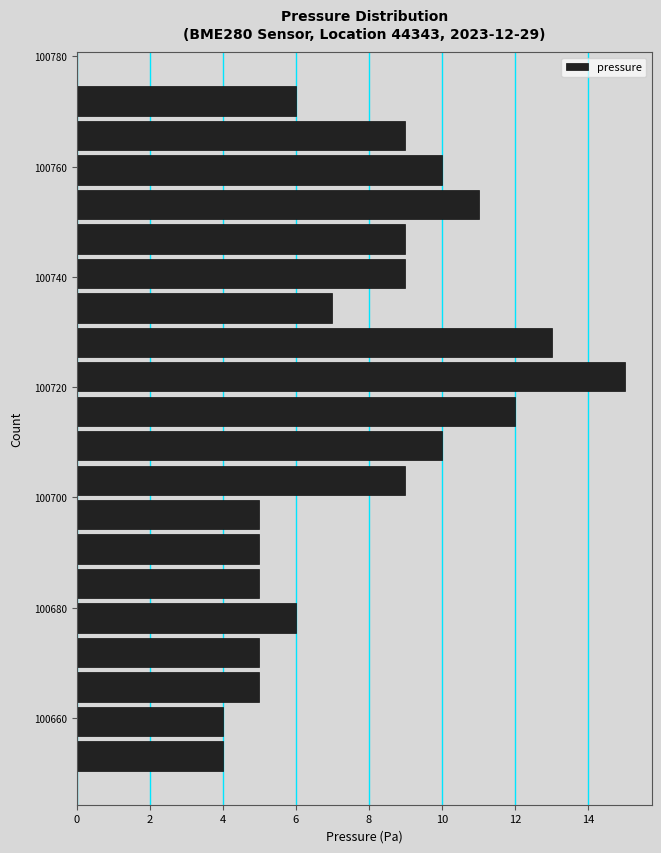

Read against the y-axis, roughly where is the centre of the longest bar?

100722